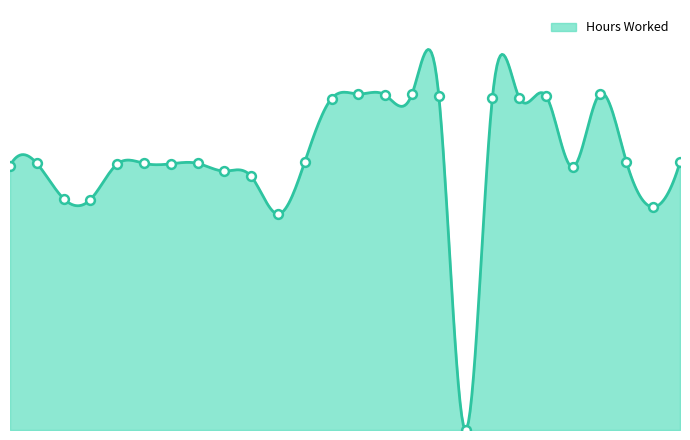

What is the change in value from 14 to 18?

-0.2